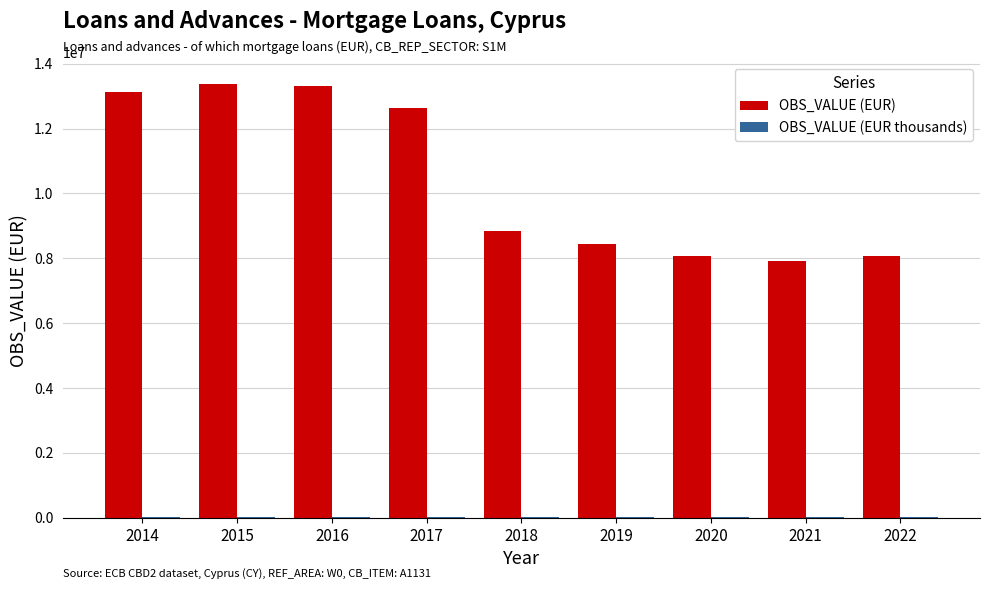

The value of OBS_VALUE (EUR) at 2016 is 20720159.1. True or false?

False